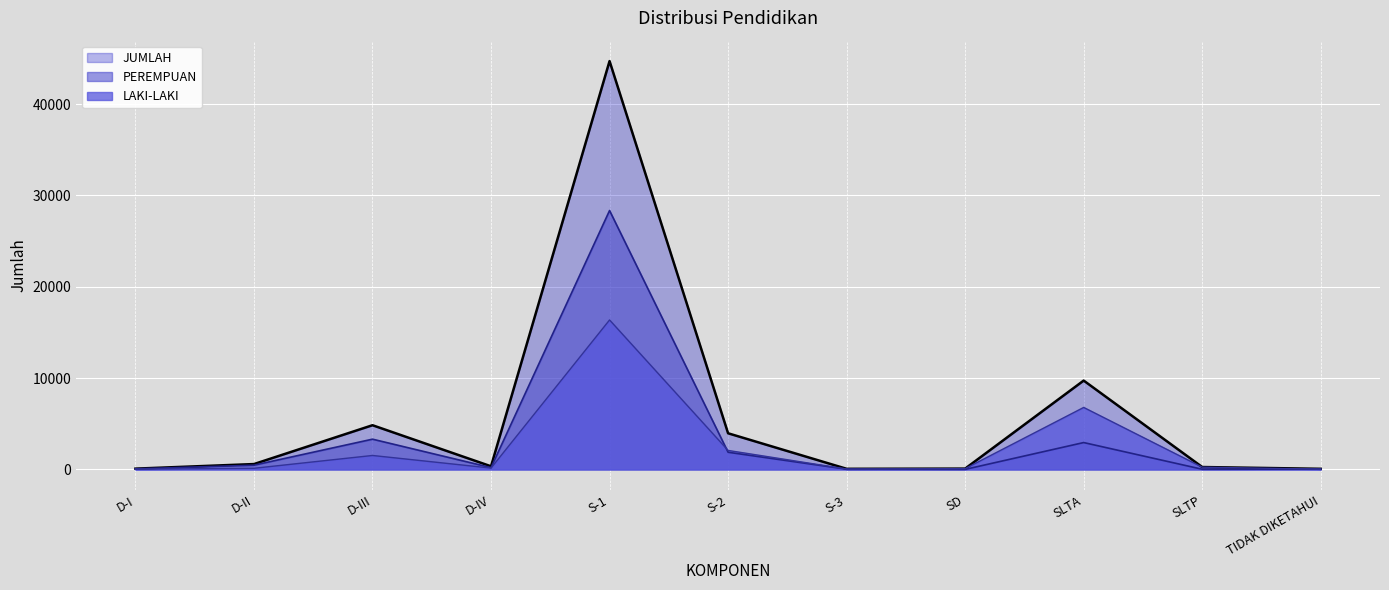

Where is the first local minimum for PEREMPUAN?

D-IV